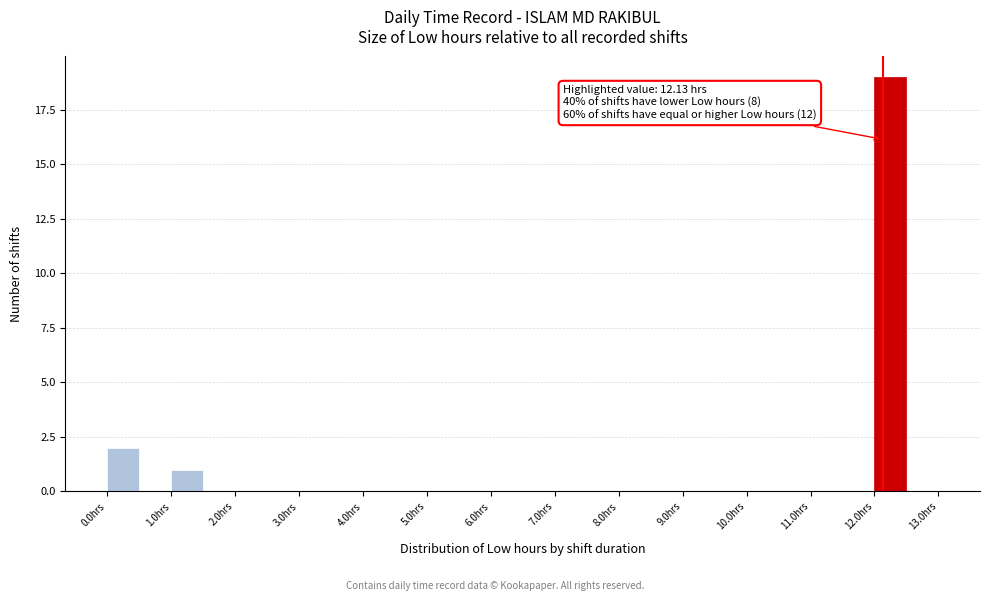

Over which range of the x-axis is the bar tallest?

12.0 to 12.5